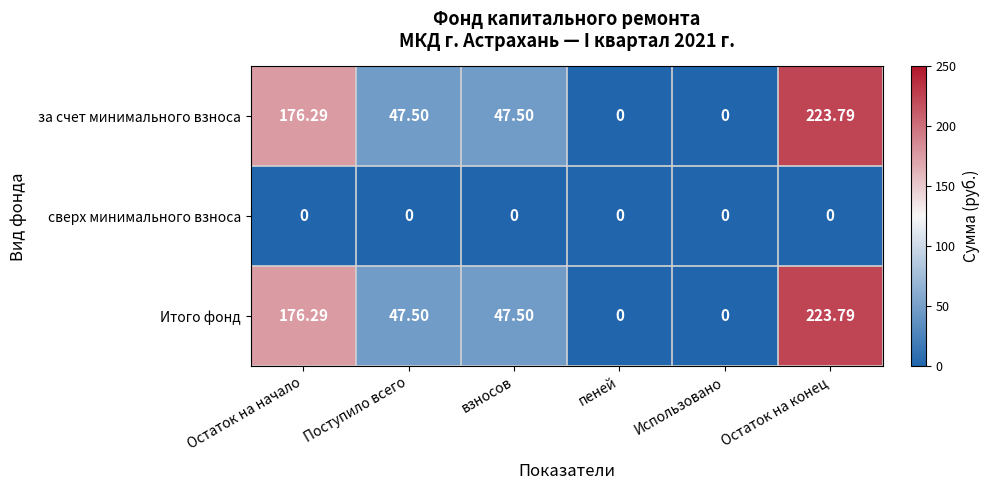

At which category does the chart reach its peak across all series?

Остаток на конец